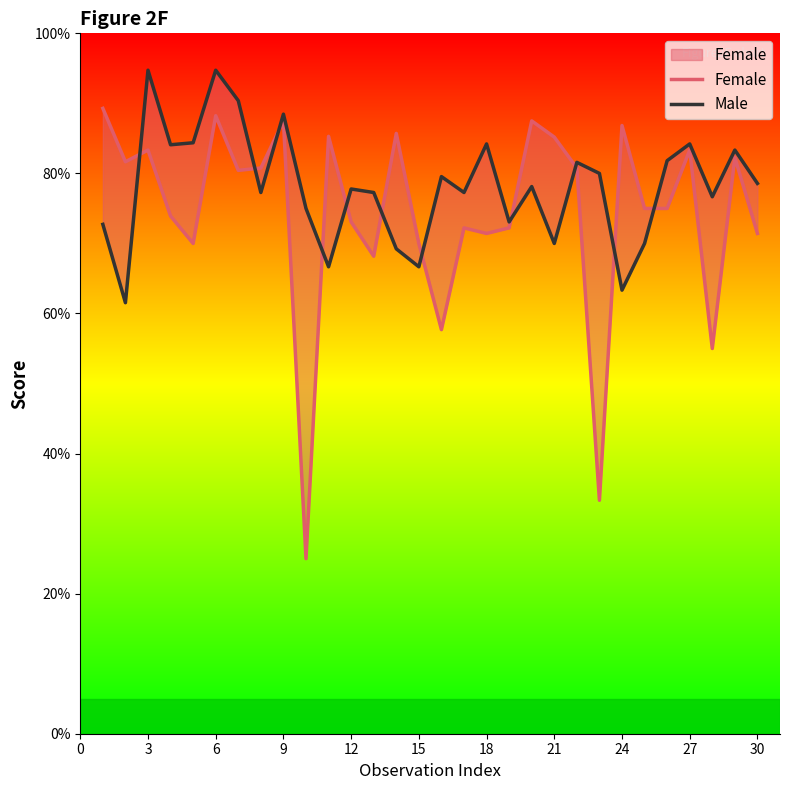

Reading left to right, what are all the values shown in this chart?

Female: 89.3	81.7	83.3	73.9	70.0	88.2	80.4	80.8	87.5	25.0	85.3	73.1	68.2	85.7	70.0	57.7	72.2	71.4	72.2	87.5	85.2	80.8	33.3	86.8	75.0	75.0	83.3	55.0	82.3	71.4
Male: 72.7	61.5	94.7	84.1	84.4	94.7	90.4	77.3	88.5	75.0	66.7	77.8	77.3	69.2	66.7	79.5	77.3	84.2	73.1	78.1	70.0	81.6	80.0	63.3	70.0	81.8	84.2	76.7	83.3	78.6